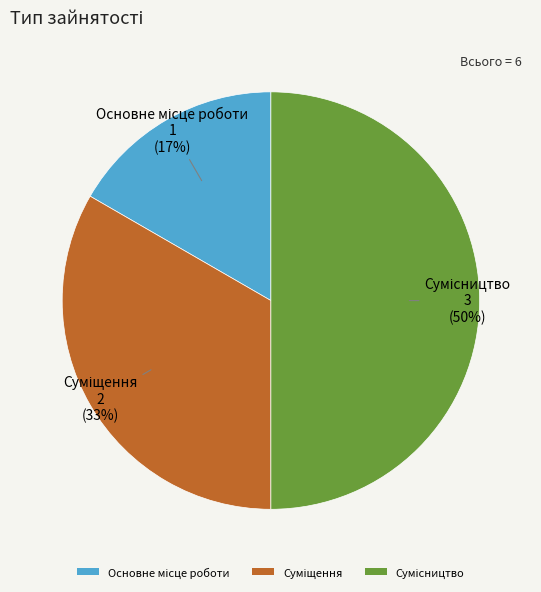

To the nearest percent, what is the difference between the largest and smallest slice percentages?

33%